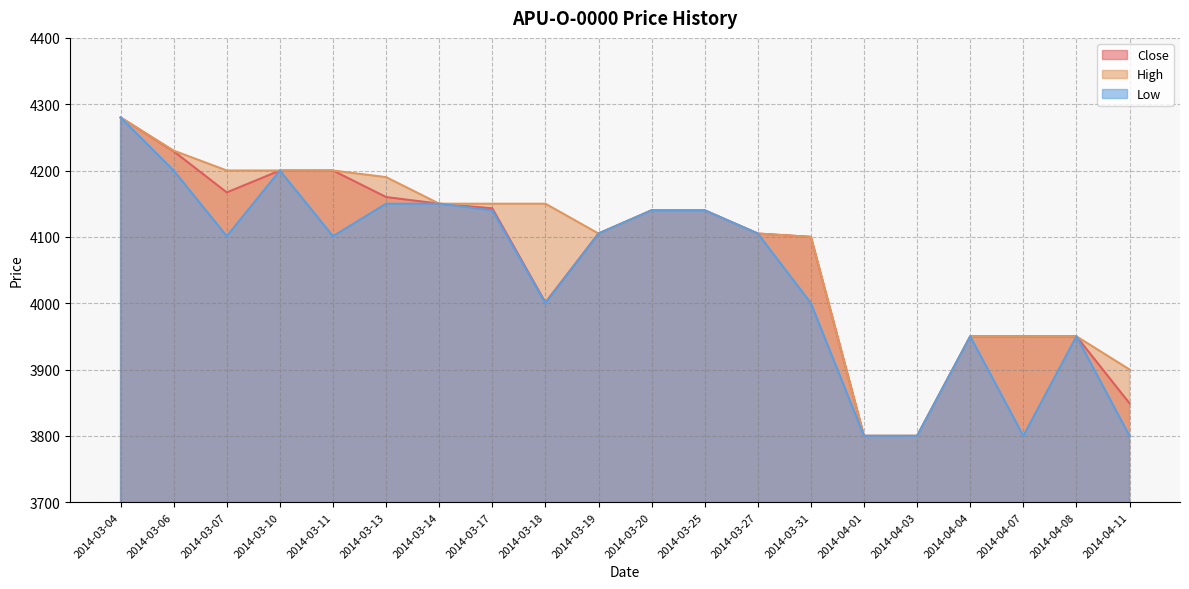

What is the sum of the Close values at 2014-03-19 and 2014-04-01?

7905